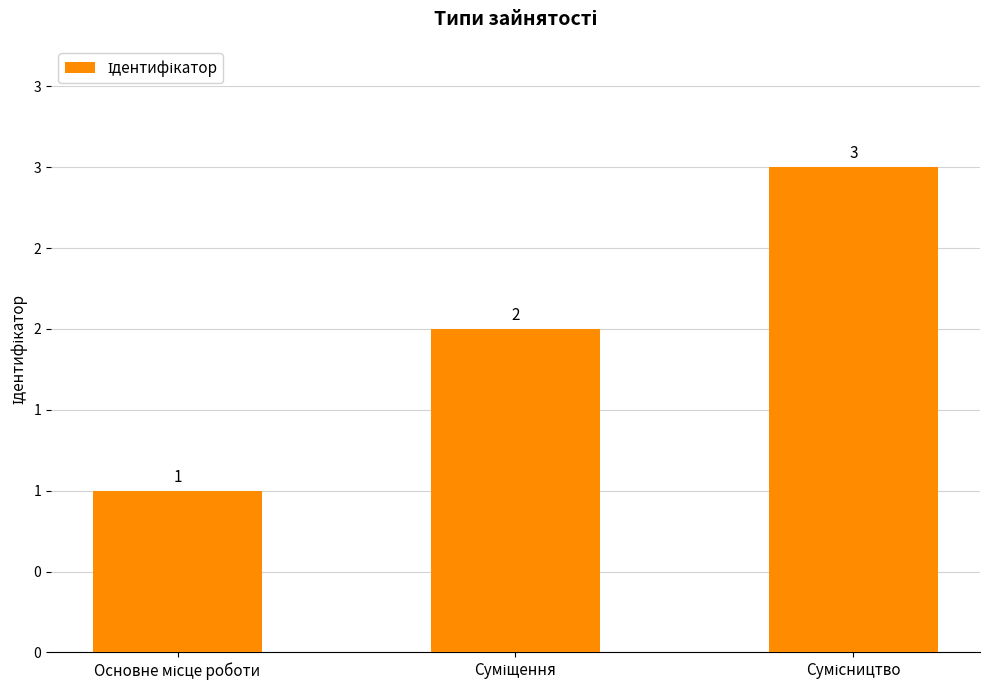

Does the chart contain any negative values?

No